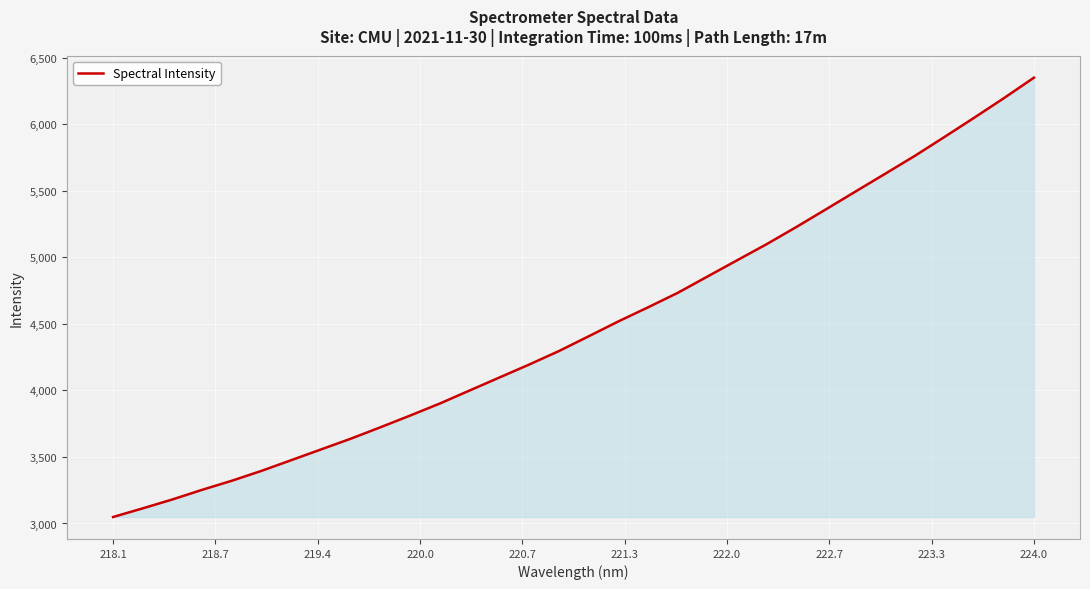

What is the average value?

4475.2